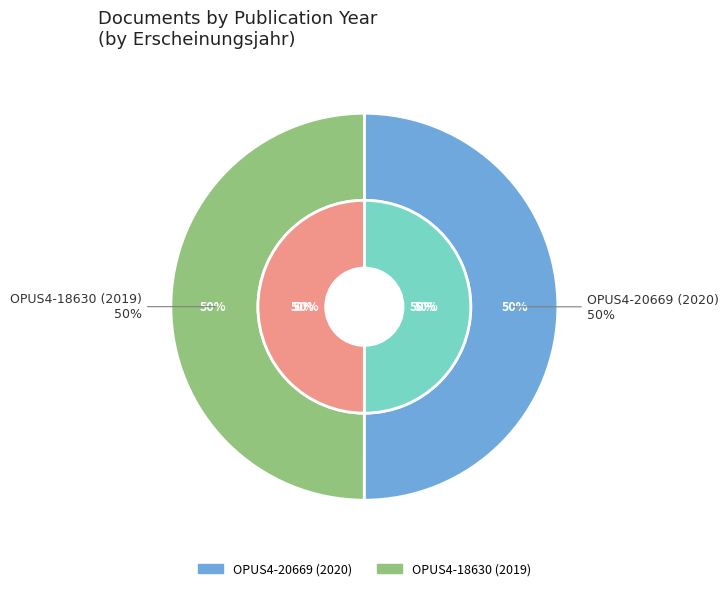

What portion of the pie excludes OPUS4-20669 (2020)?

50.0%